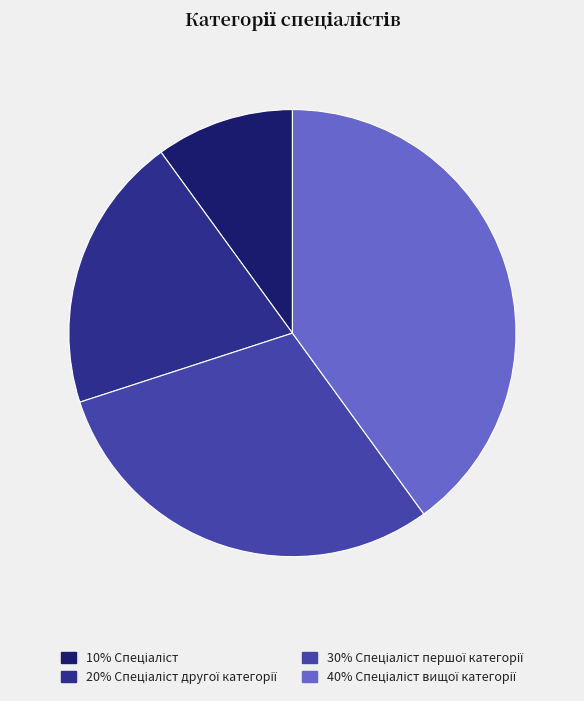

Is there a majority slice in this chart?

No